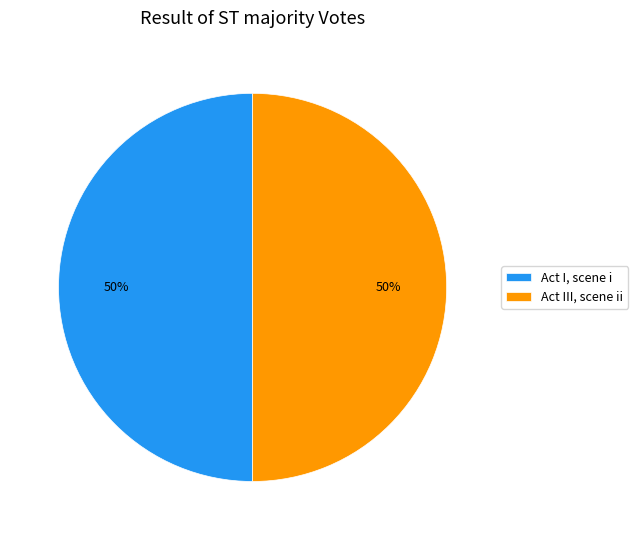

To the nearest percent, what is the average slice percentage?

50%